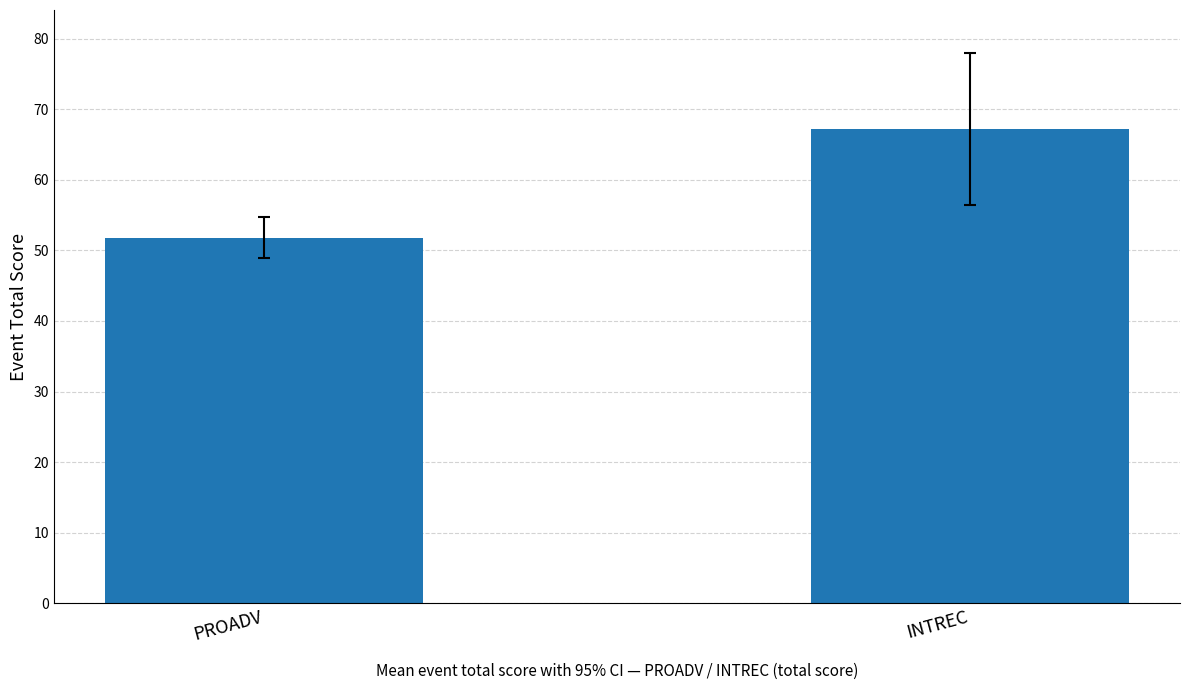

The chart shows a value of 51.8 at PROADV. True or false?

True